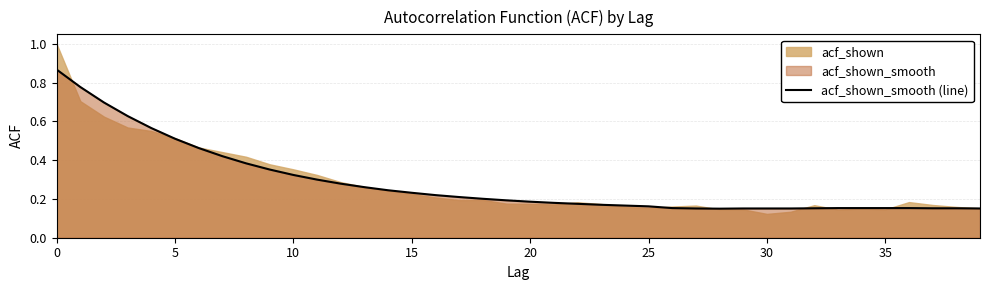

What is the difference between the maximum and second lowest values?

0.7